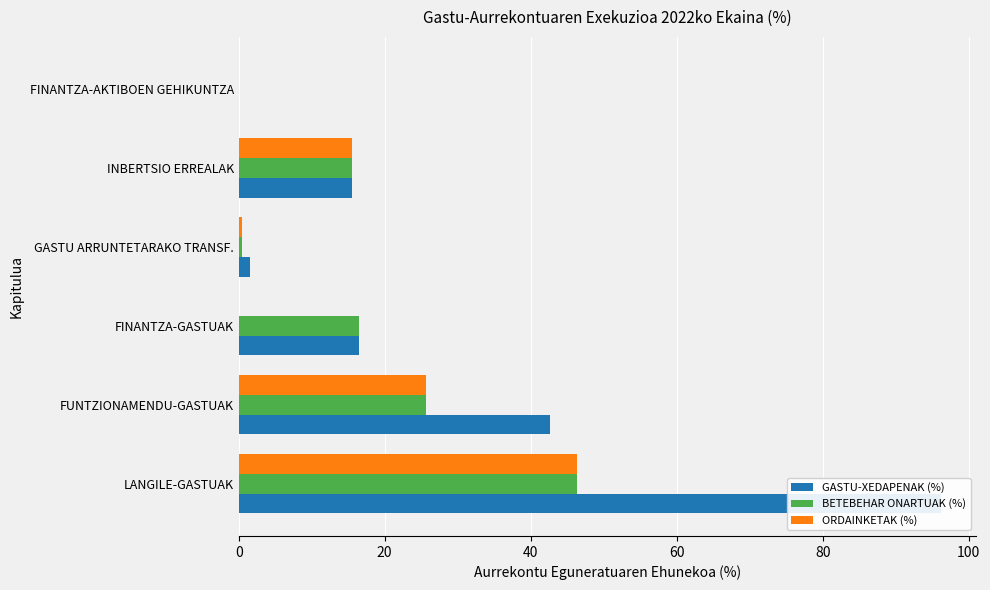

At GASTU ARRUNTETARAKO TRANSF., list the series in order from smallest to largest.

BETEBEHAR ONARTUAK (%), ORDAINKETAK (%), GASTU-XEDAPENAK (%)